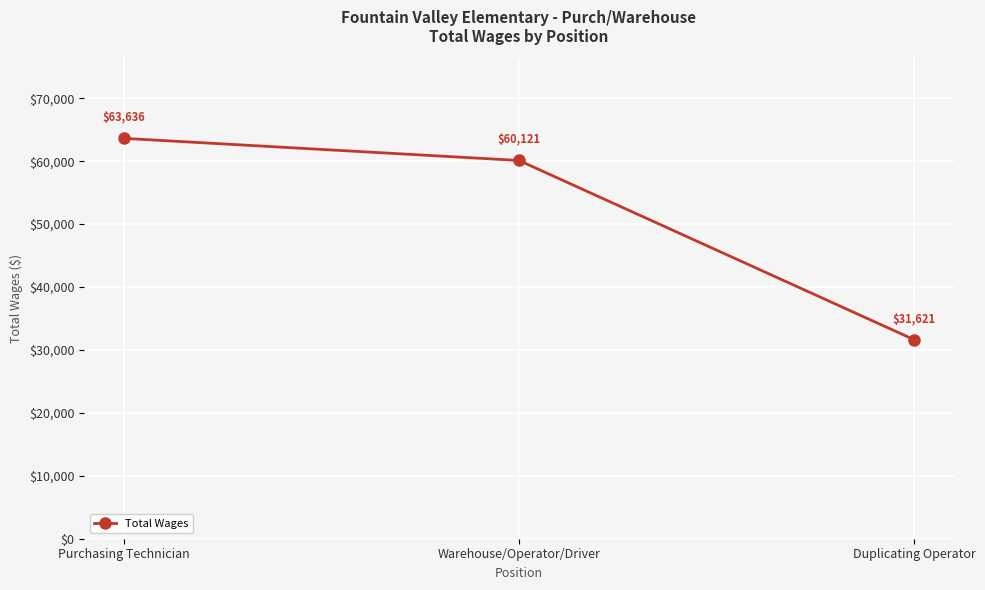

What is the difference between the second highest and minimum values?

28500